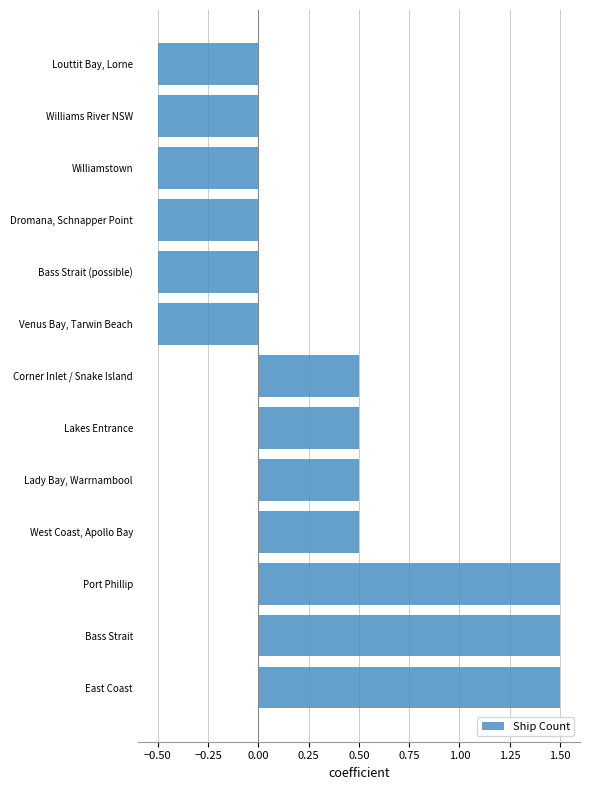

What is the greatest value displayed?

1.5